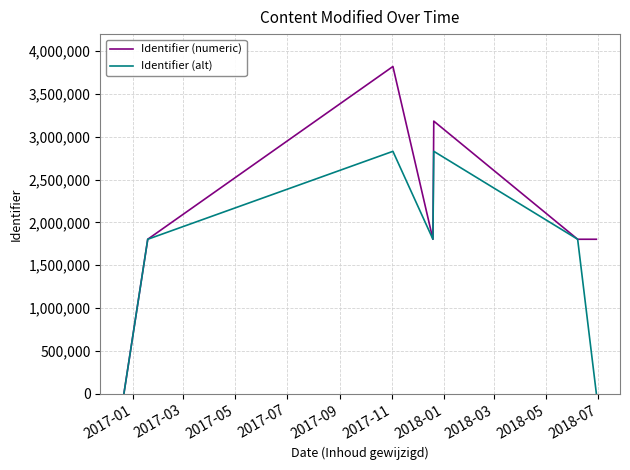

Which series ends up on top after the final intersection of Identifier (alt) and Identifier (numeric)?

Identifier (numeric)